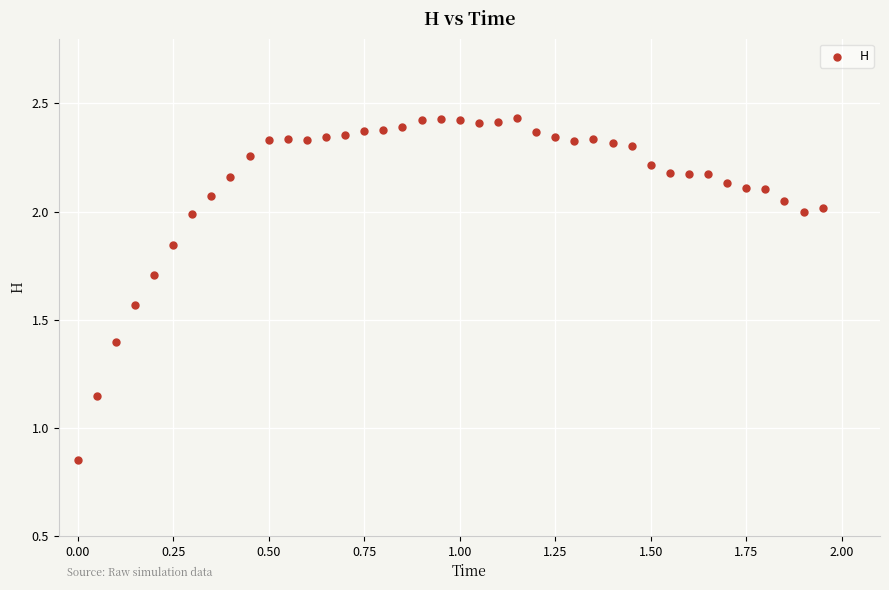

What is the range of X values (max minus min)?

1.9